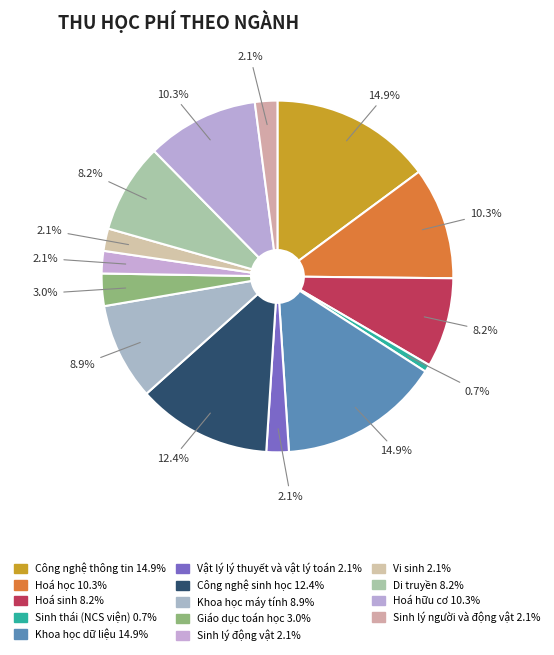

Does Sinh lý người và động vật account for over 50% of the chart?

No